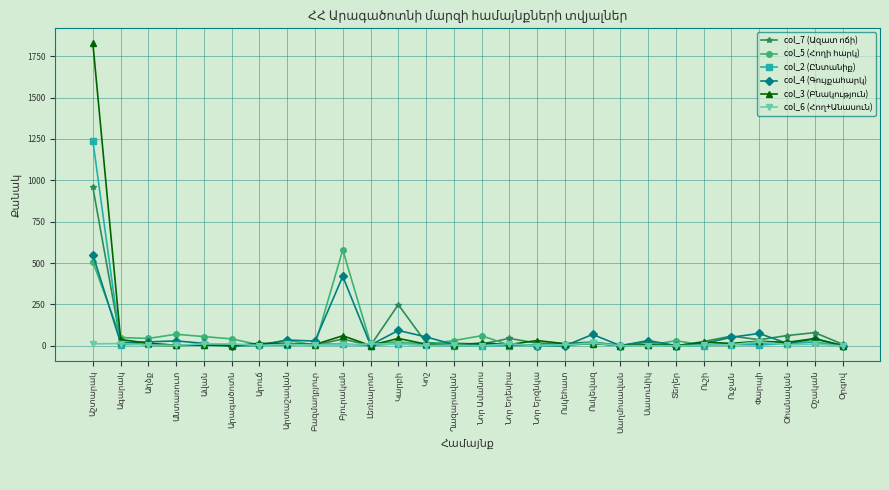

What is the greatest value displayed?

1827